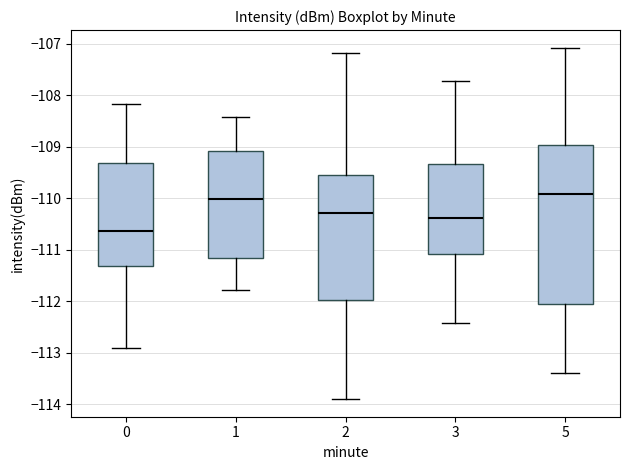

Which box is the tallest, from its lower edge to its upper edge?

5